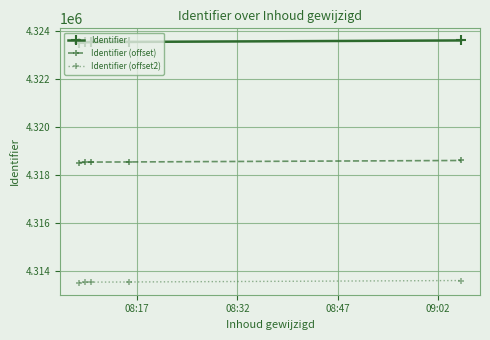

True or false: Identifier (offset) and Identifier (offset2) cross at least once.

False